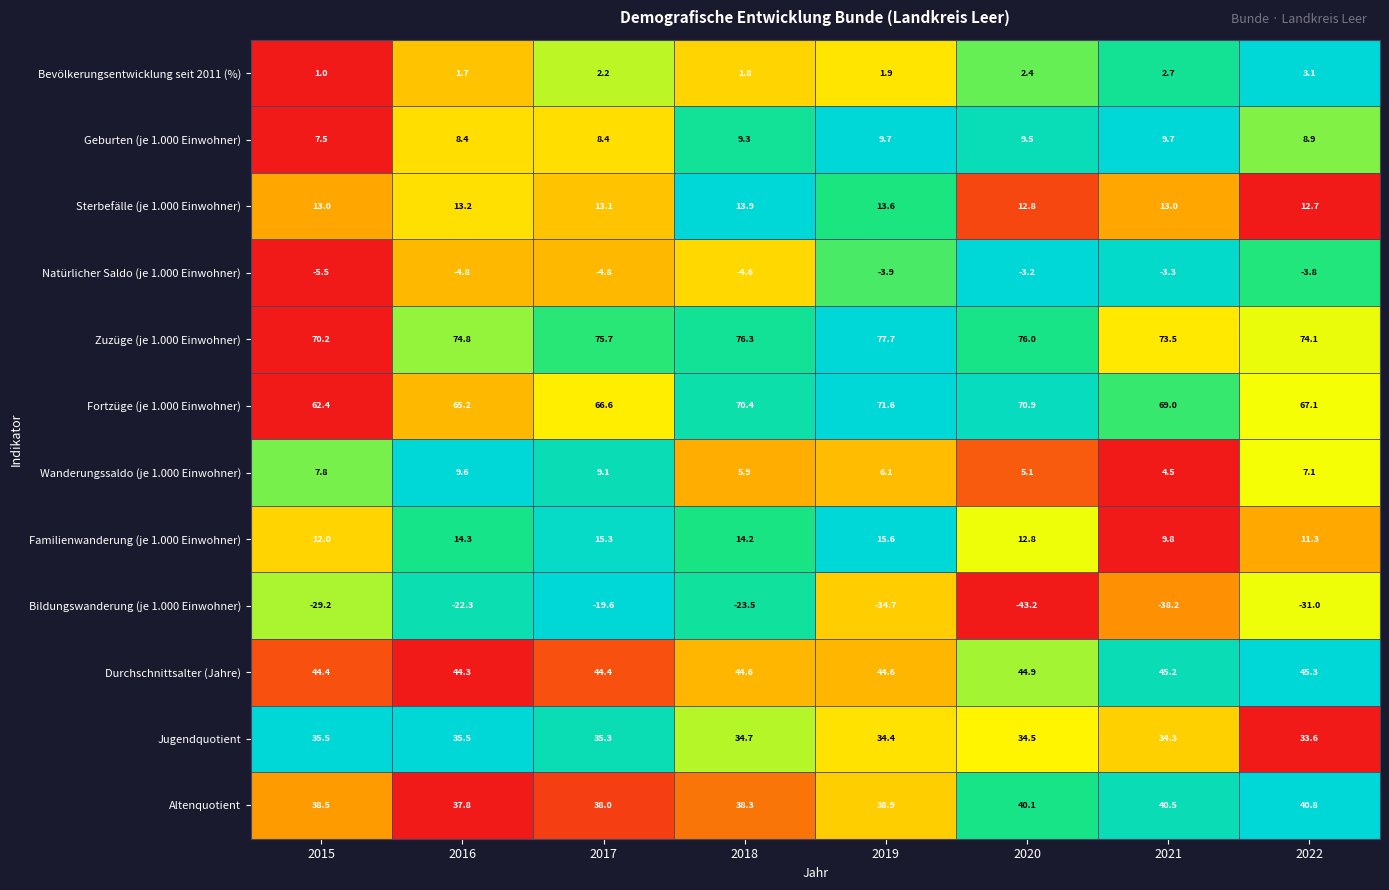

What is the difference between the Geburten (je 1.000 Einwohner) values at 2021 and 2015?

2.2